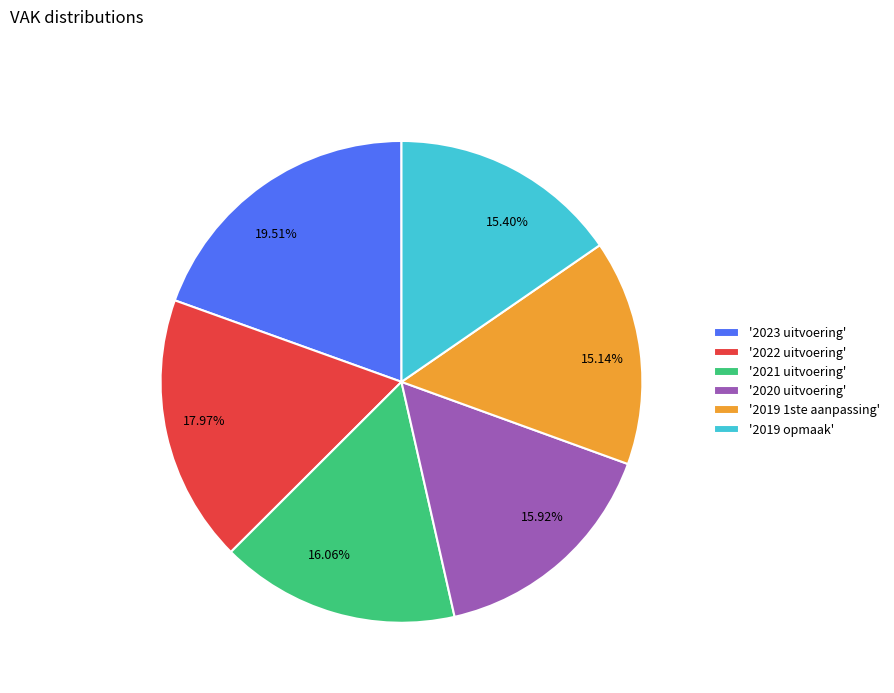

Does any single category account for the majority?

No